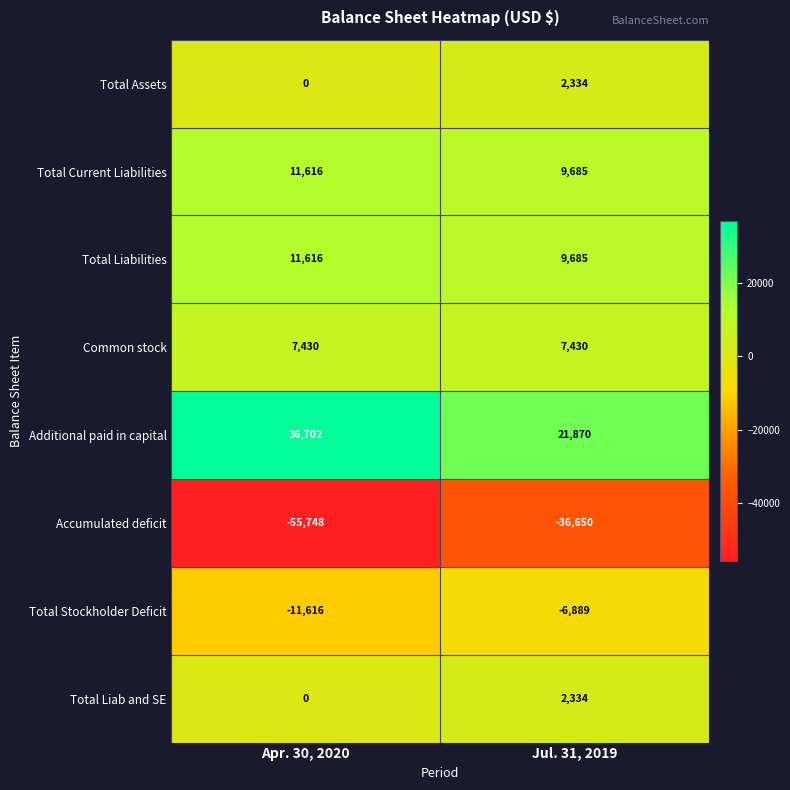

Count the number of data series in this chart.

8